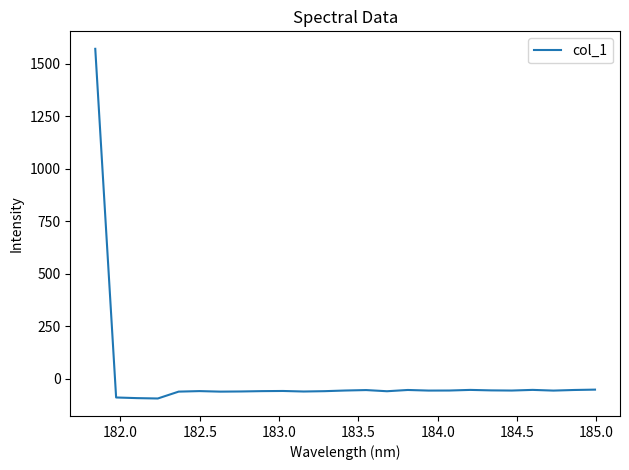

What is the smallest value displayed?

-94.4